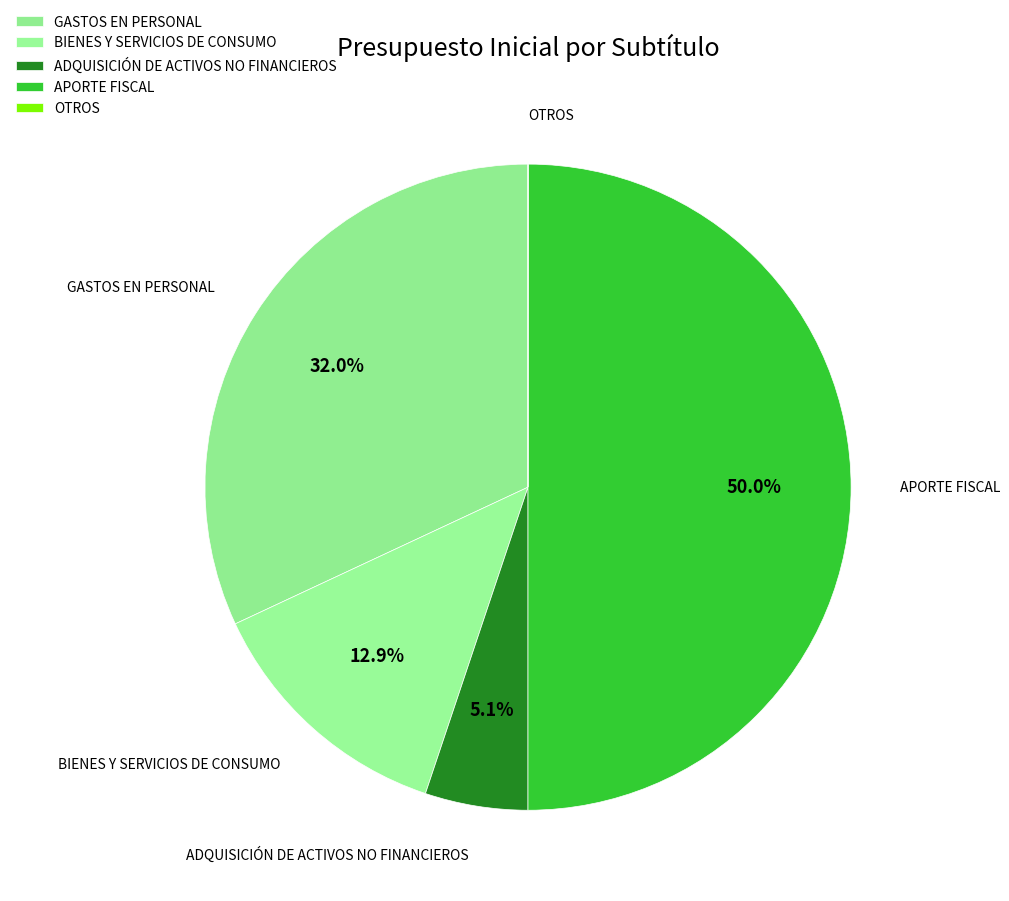

To the nearest percent, what portion does GASTOS EN PERSONAL represent?

32%